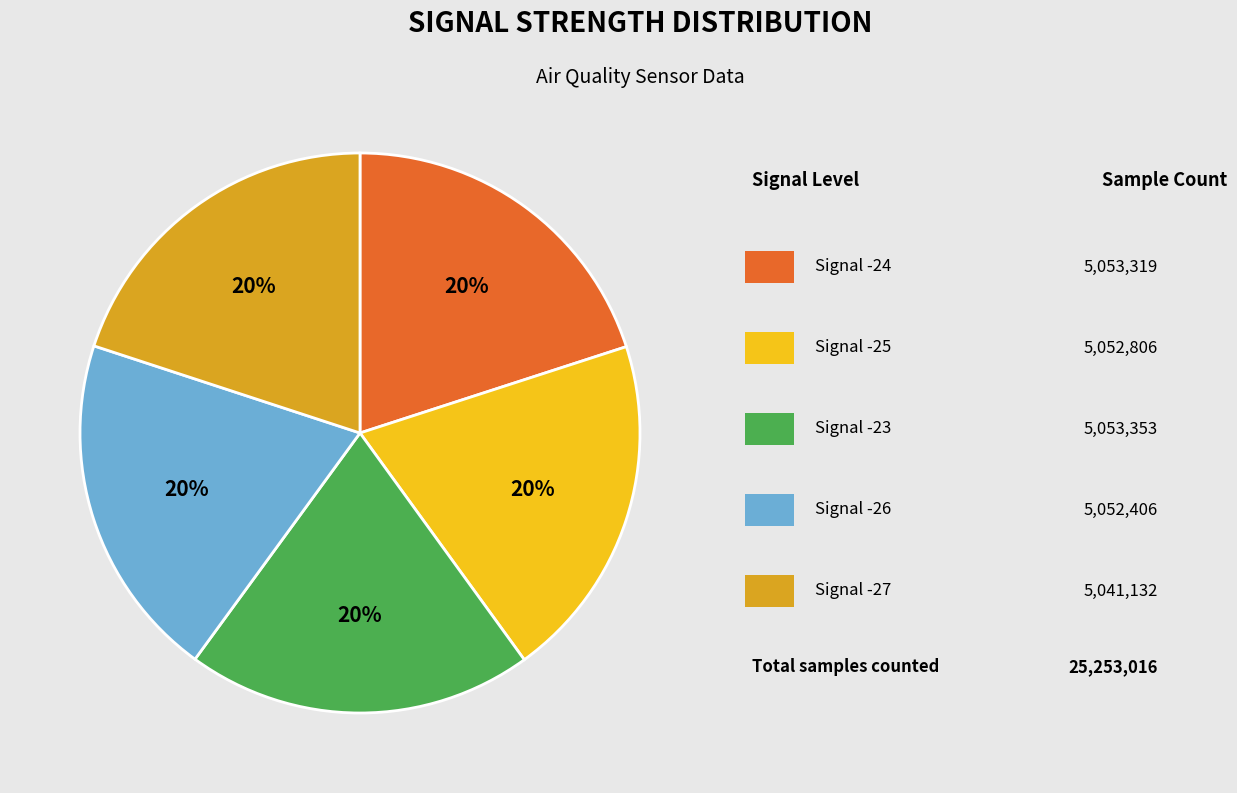

Is there a majority slice in this chart?

No